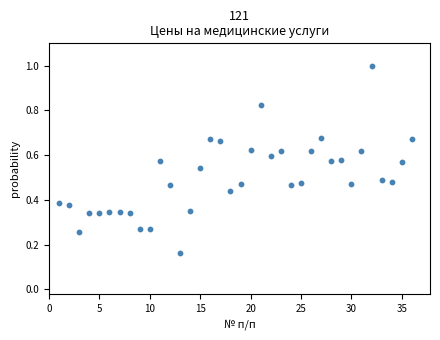

What is the range of X values (max minus min)?

35.0